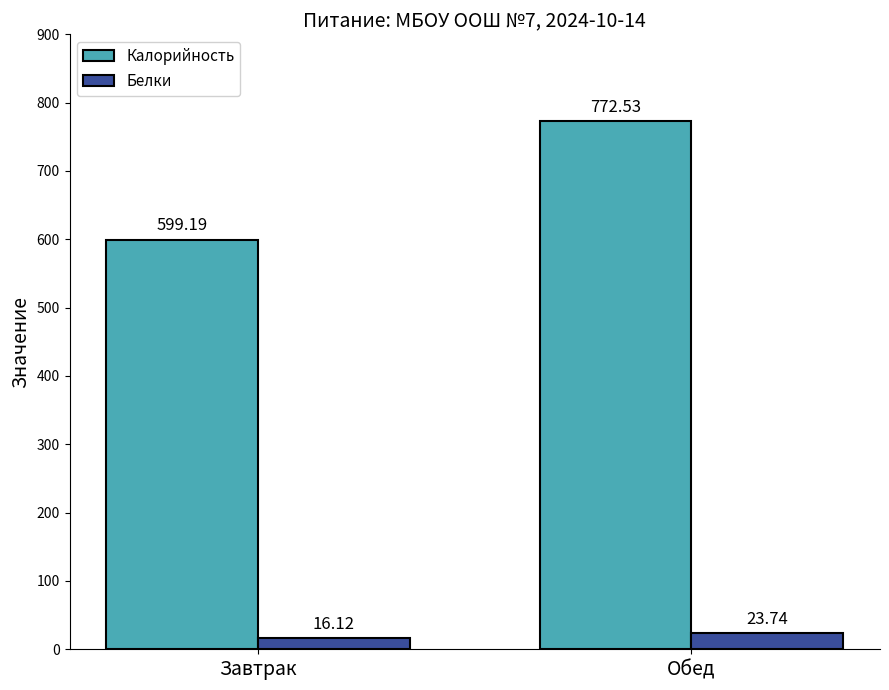

How many distinct data groups are displayed?

2